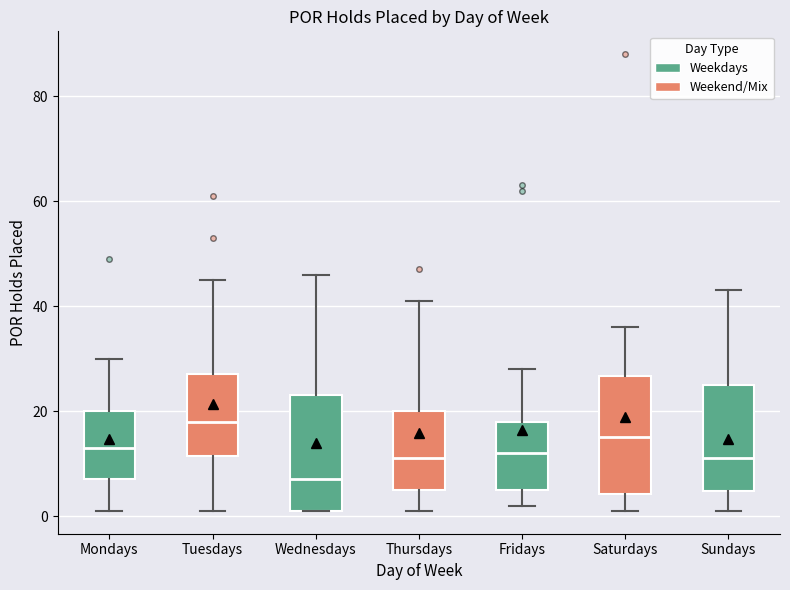

Where does the median line of the box for Wednesdays sit on the y-axis? The values are not printed on the chart, so give them approximately, as read against the axis.

8